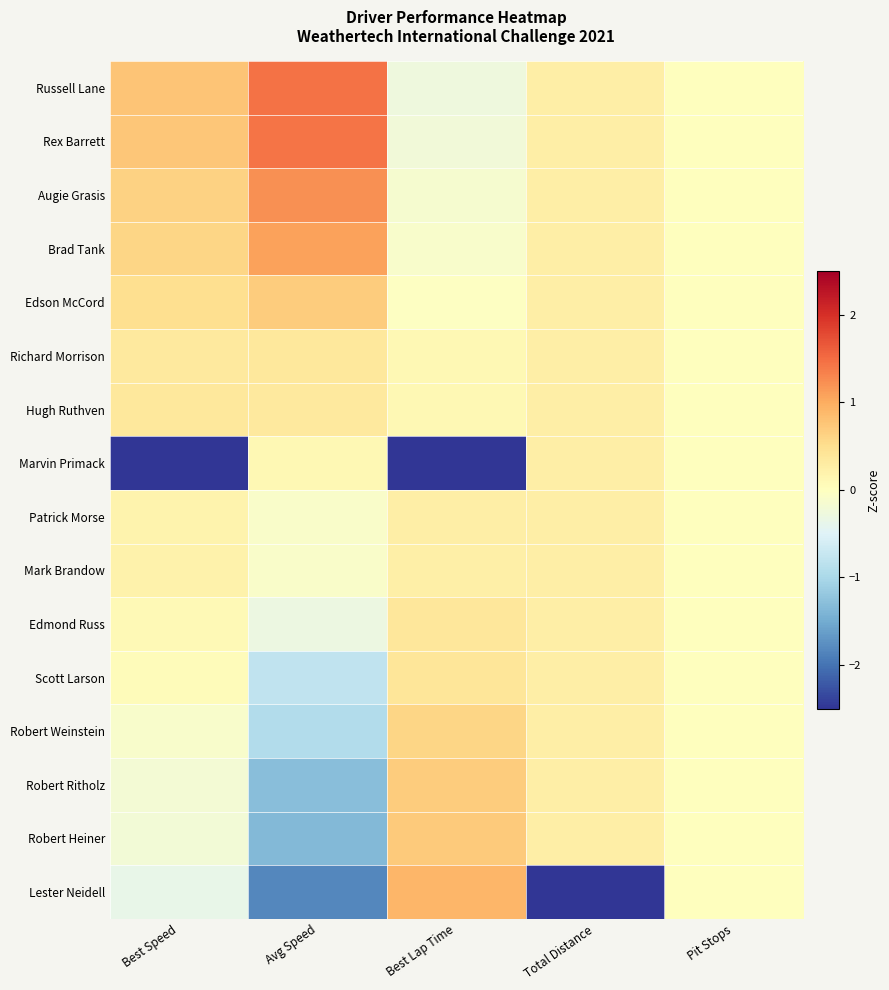

Which series changed the most between Best Speed and Best Lap Time?

Lester Neidell